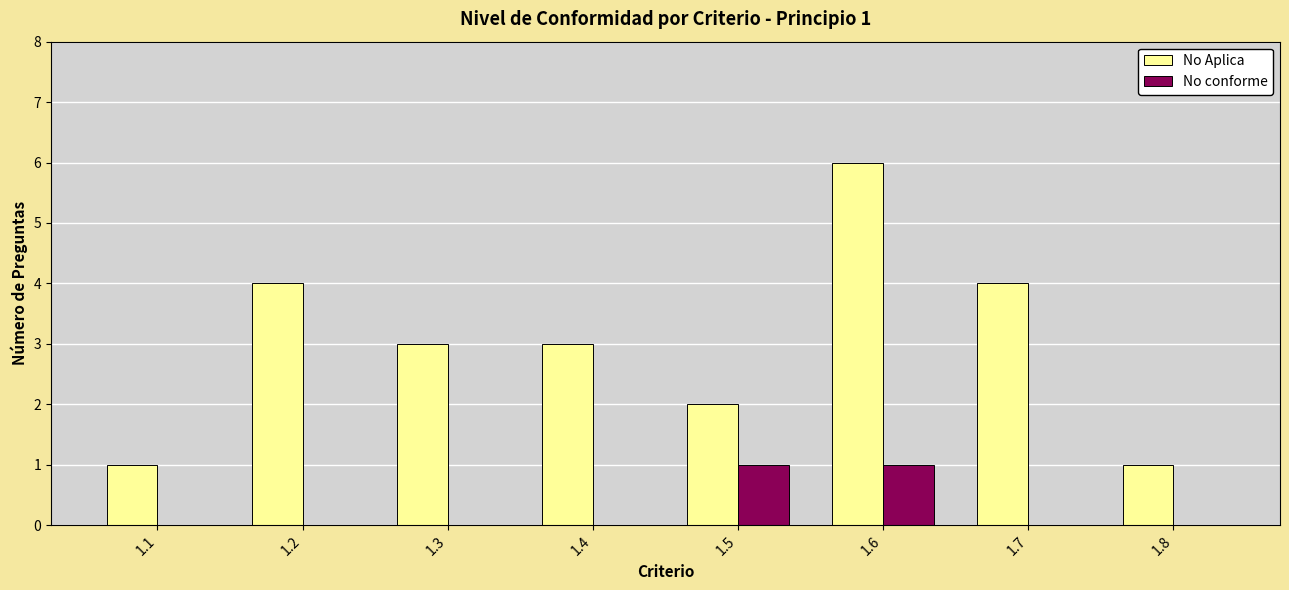

At which label does No Aplica reach its peak?

1.6